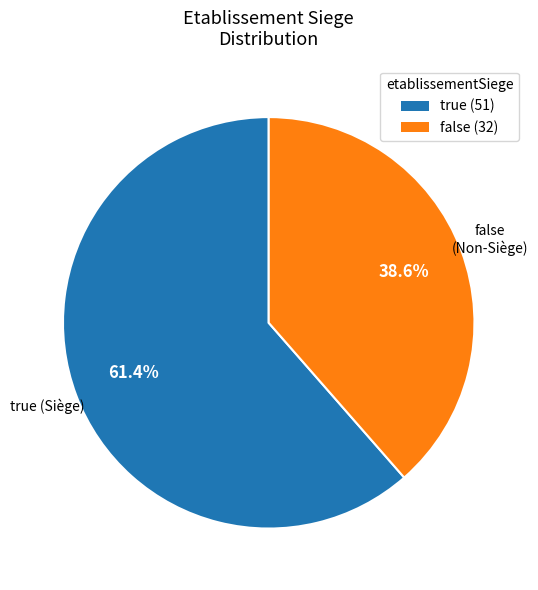

Which has a higher value, false or true?

true